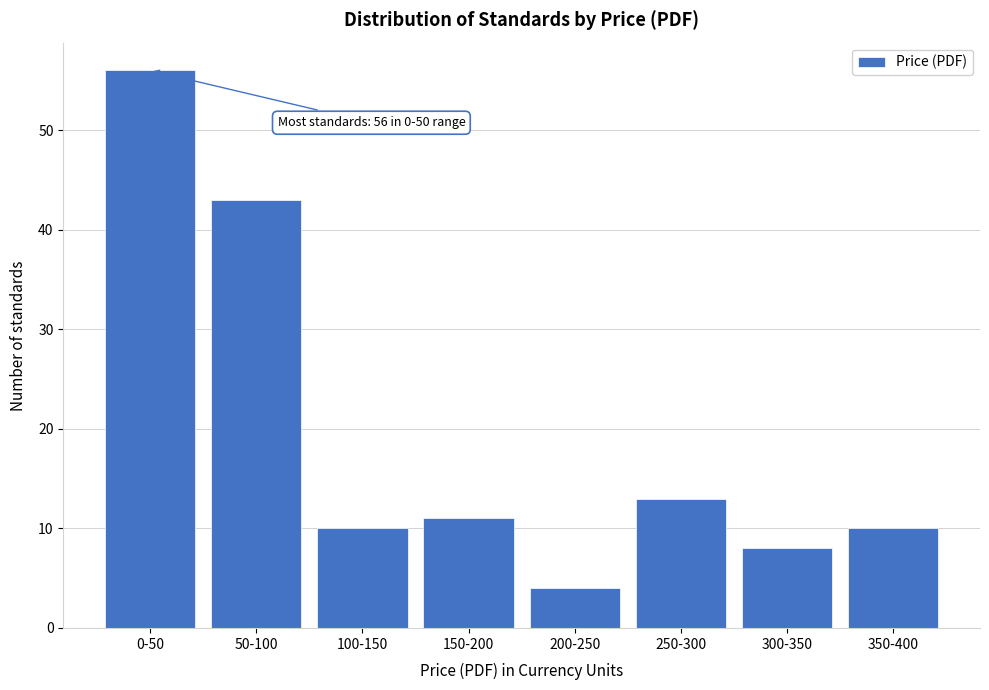

Reading right to left, what are all the values shown in this chart?

10	8	13	4	11	10	43	56